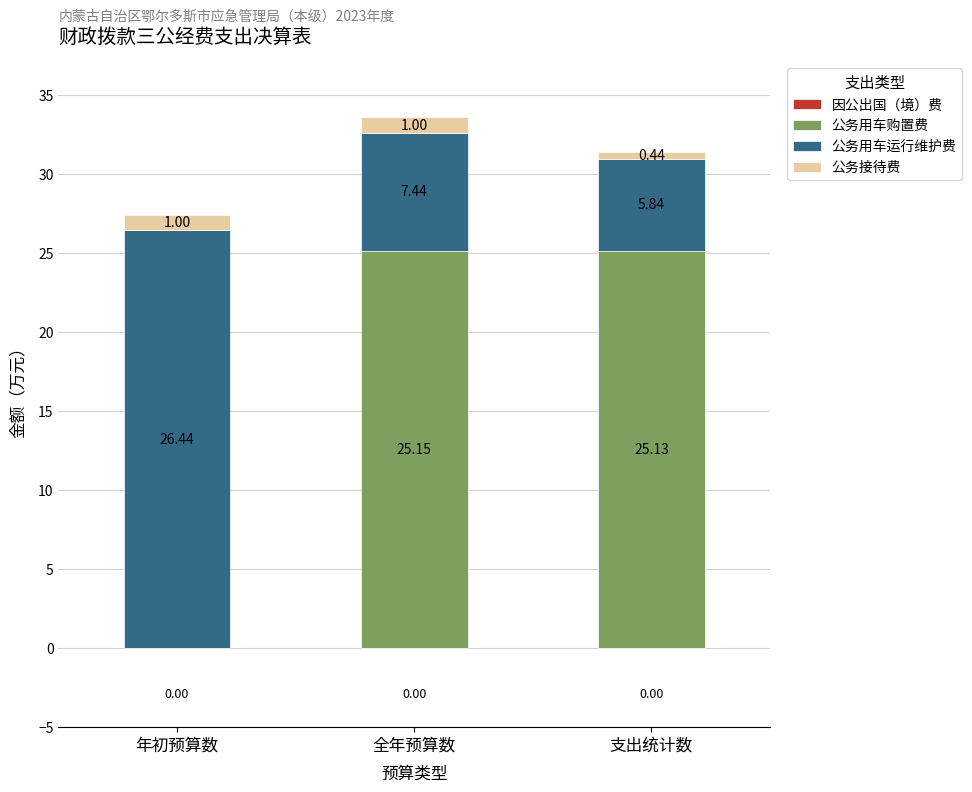

Are the bars horizontal?

No